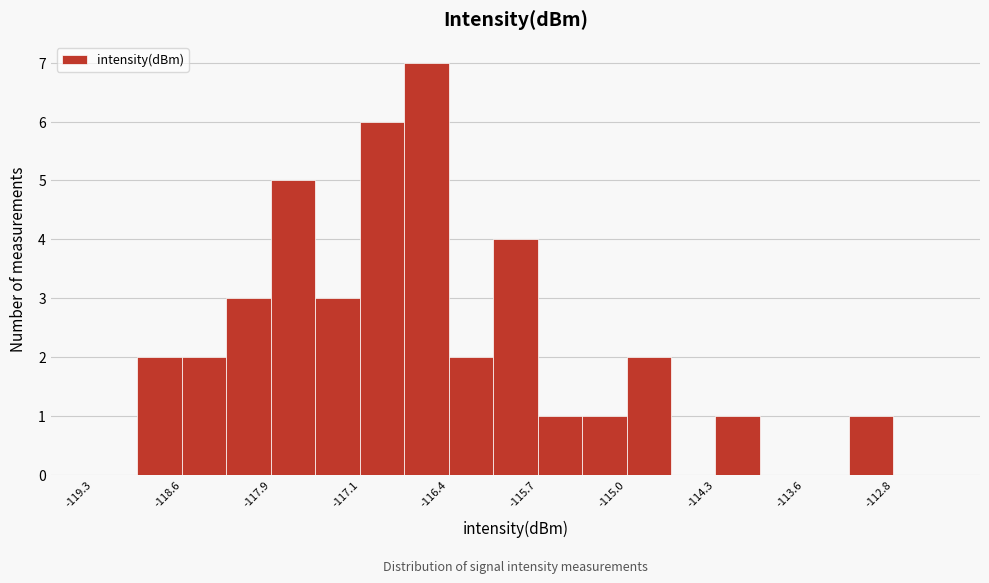

Around what value on the x-axis is the tallest bar? Give the approximate position of its centre, as read against the axis.

-116.6